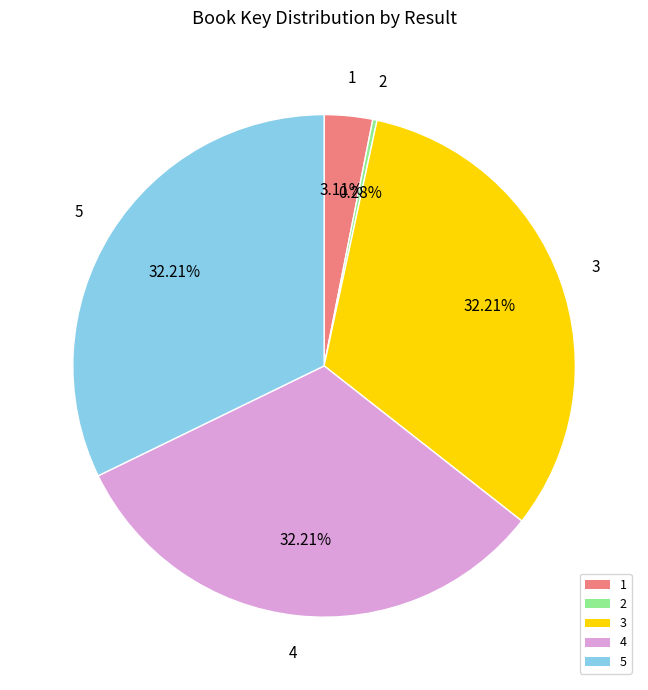

What portion of the pie excludes 5?

67.8%